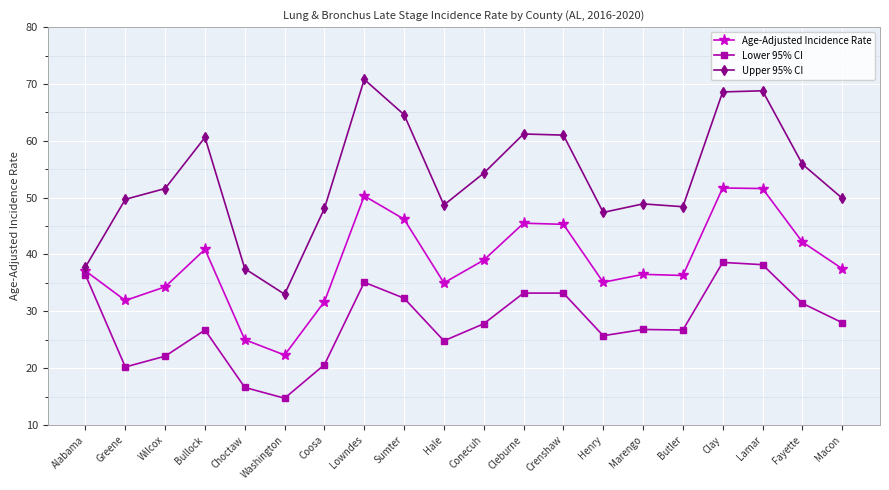

The value of Lower 95% CI at Marengo is 5.8. True or false?

False